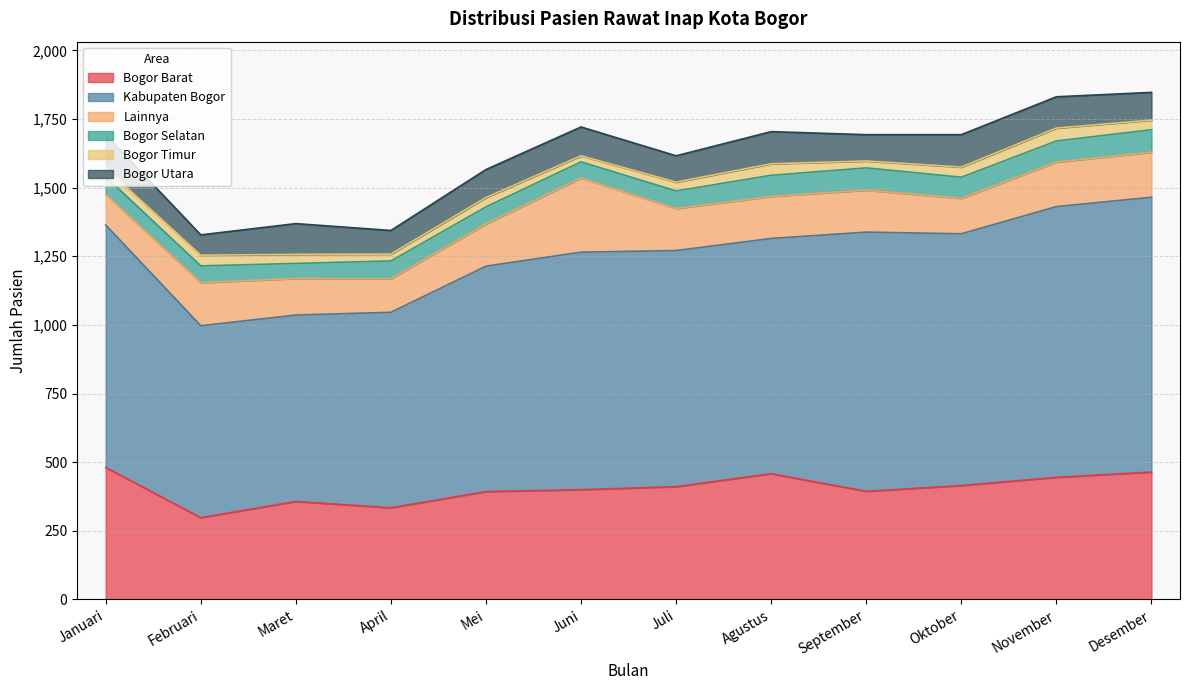

Between September and Agustus, which is larger?

Agustus